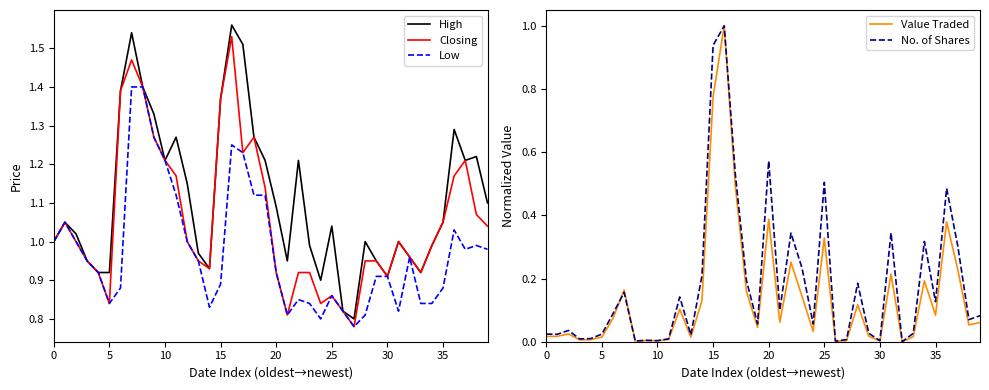

What is the maximum value for Value Traded?

1.0